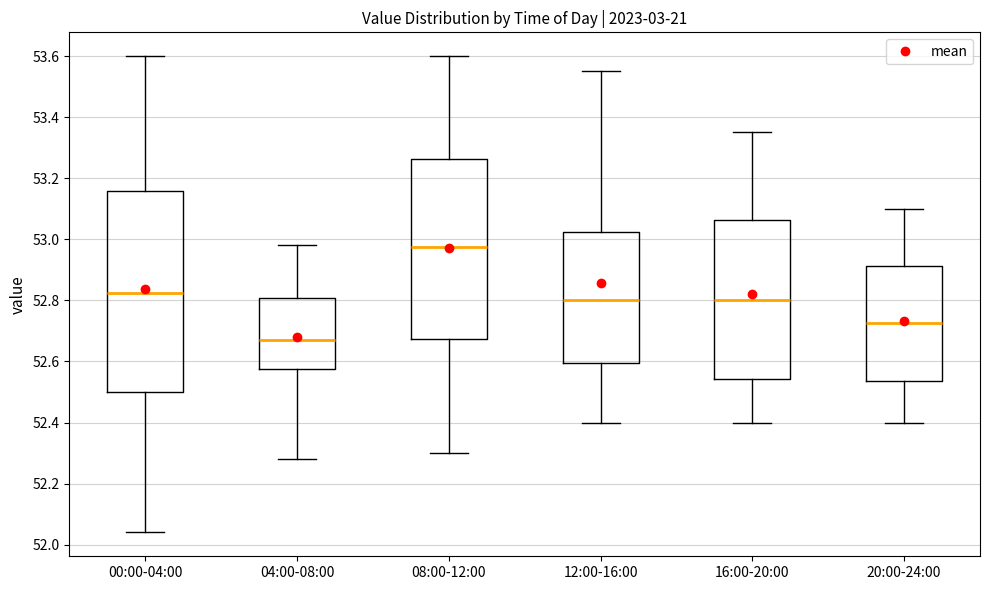

Where does the median line of the box for 04:00-08:00 sit on the y-axis? The values are not printed on the chart, so give them approximately, as read against the axis.

52.68